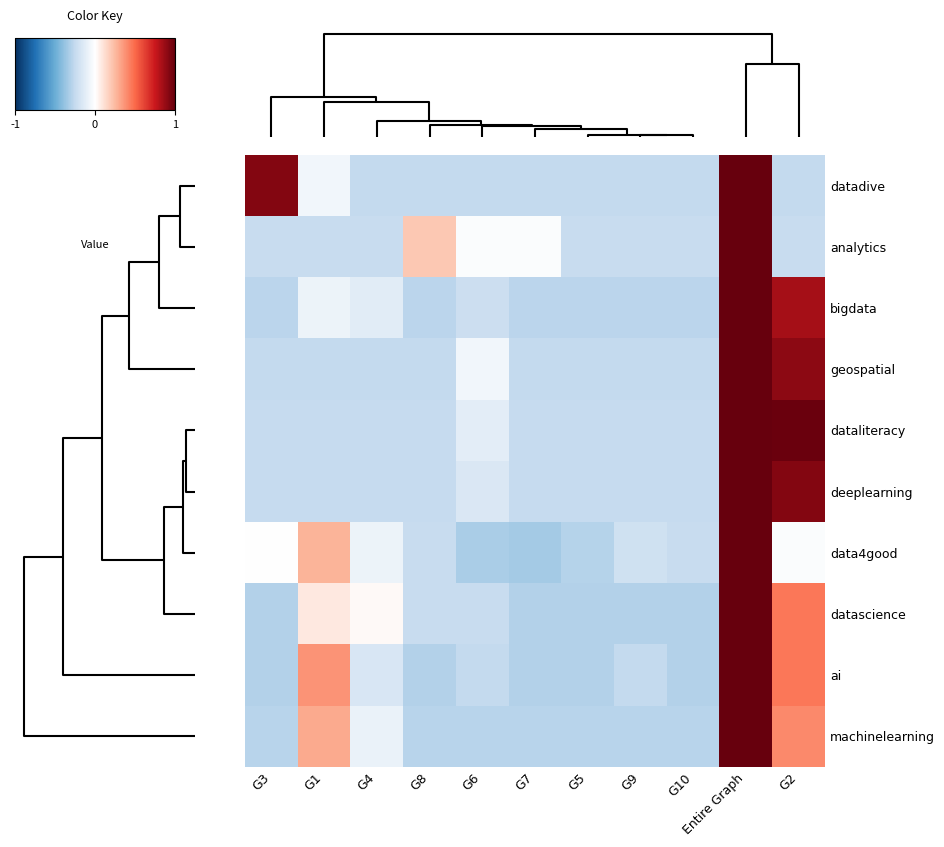

What is the minimum value shown in the chart?

-0.7